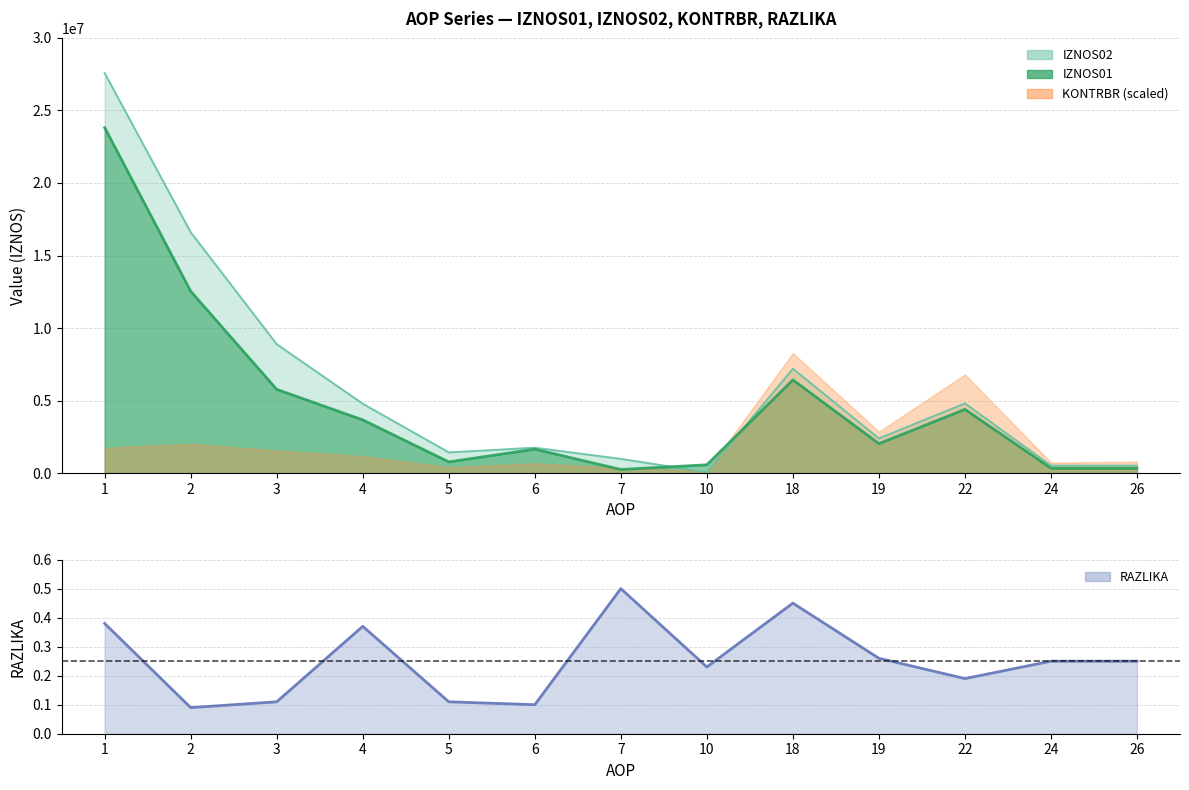

True or false: RAZLIKA and IZNOS02 cross at least once.

False